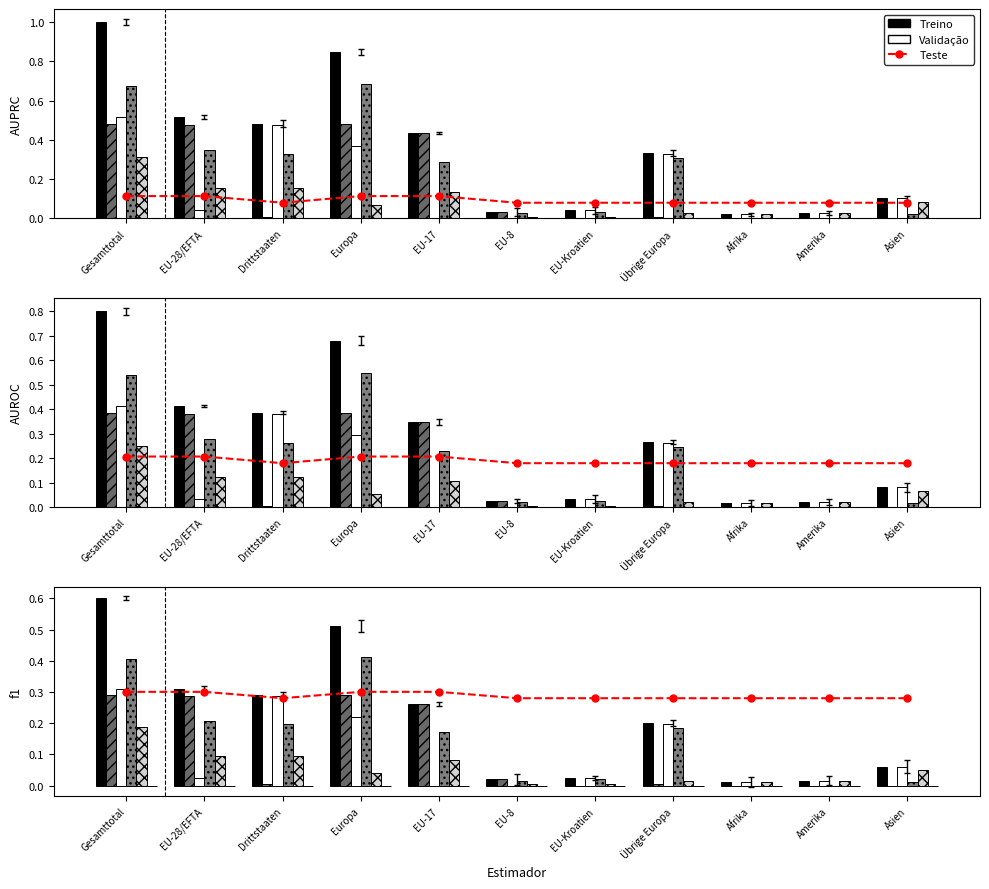

How many bars are there in each group?

5